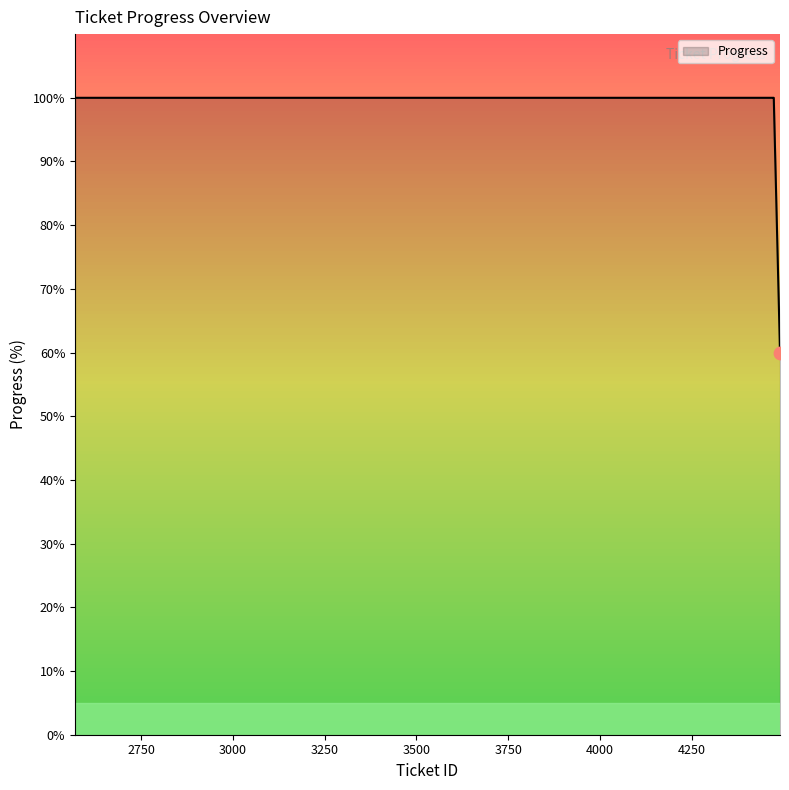

What is the difference between the maximum and minimum values?

40